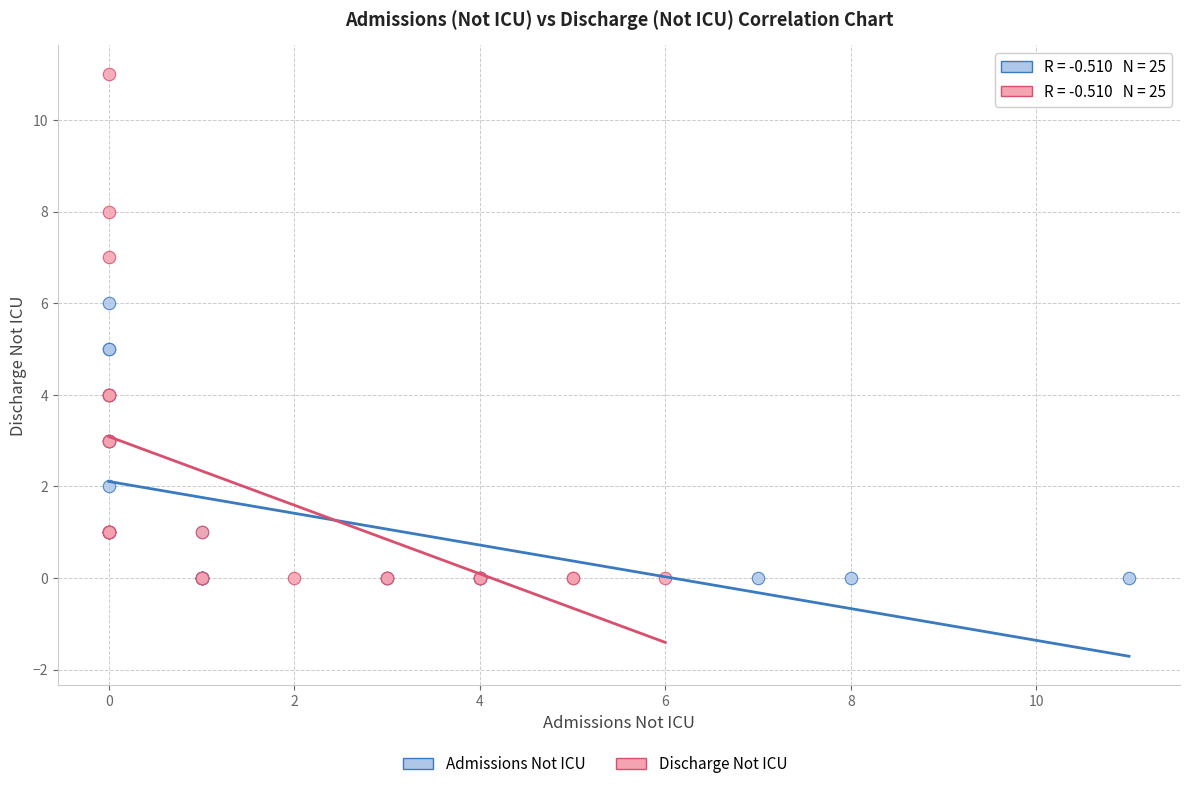

Which series has the widest spread of Y values?

Discharge Not ICU